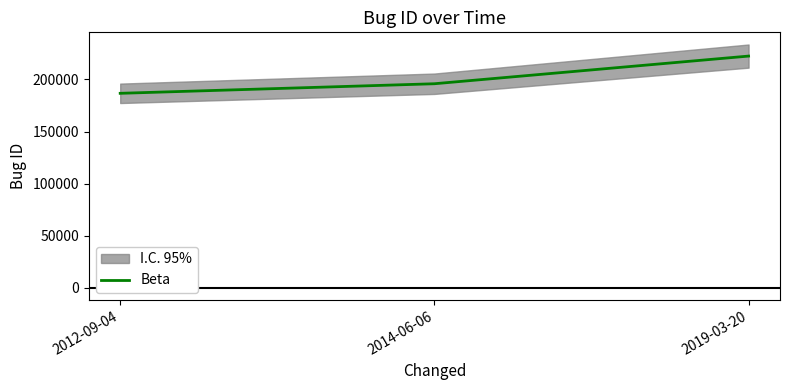

Which category has the highest value across all series?

2019-03-20